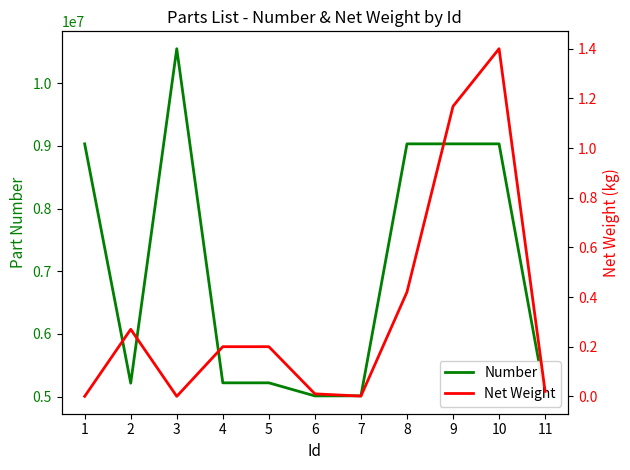

Which category has the lowest value in the Number series?

11